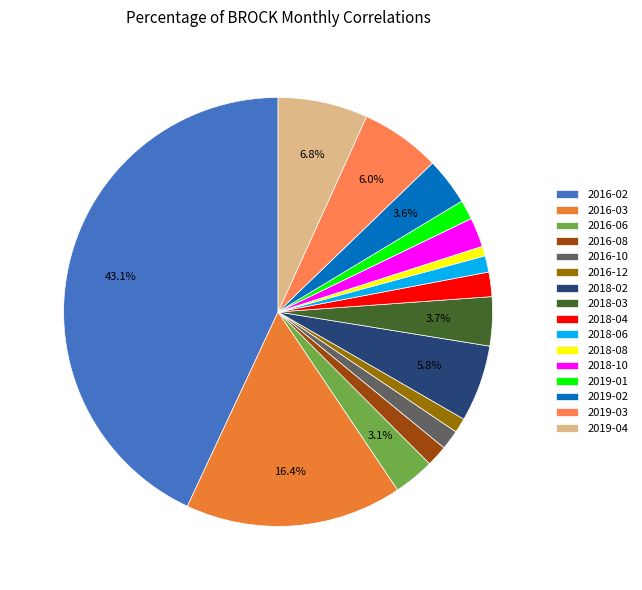

Is there any slice that represents more than half of the pie?

No